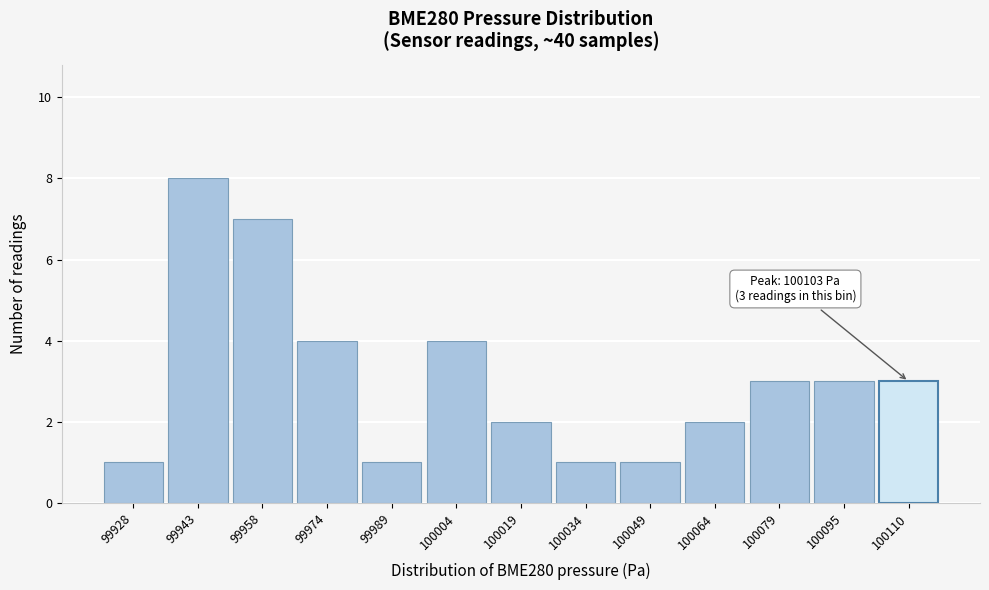

Over which range of the x-axis is the bar tallest?

99936 to 99952